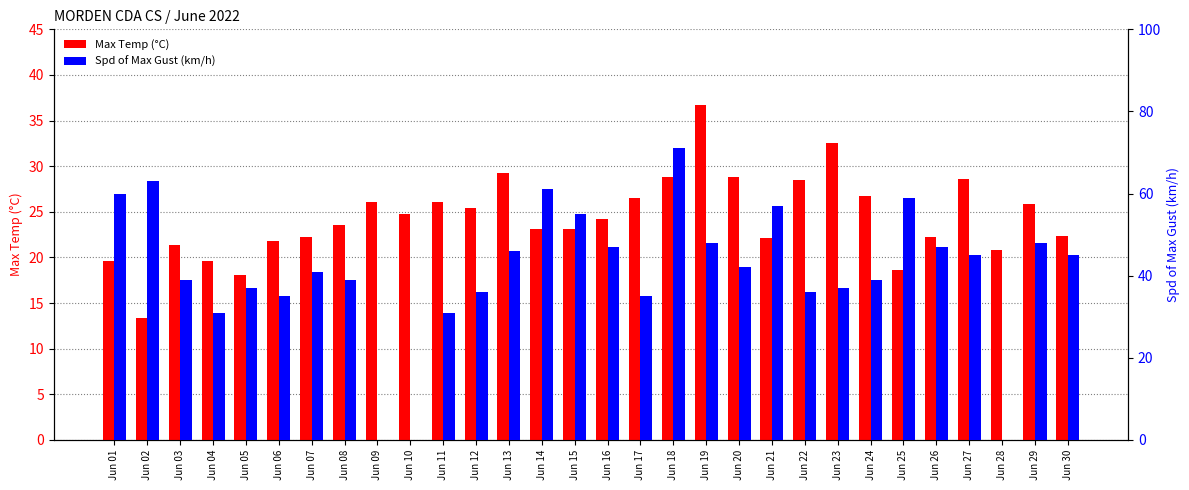

Reading left to right, list all the values displayed in this chart.

Max Temp (°C): 19.6	13.4	21.4	19.6	18.1	21.8	22.2	23.5	26.1	24.8	26.1	25.4	29.3	23.1	23.1	24.2	26.5	28.8	36.7	28.8	22.1	28.5	32.5	26.7	18.6	22.2	28.6	20.8	25.9	22.3
Spd of Max Gust (km/h): 60.0	63.0	39.0	31.0	37.0	35.0	41.0	39.0	0.0	0.0	31.0	36.0	46.0	61.0	55.0	47.0	35.0	71.0	48.0	42.0	57.0	36.0	37.0	39.0	59.0	47.0	45.0	0.0	48.0	45.0